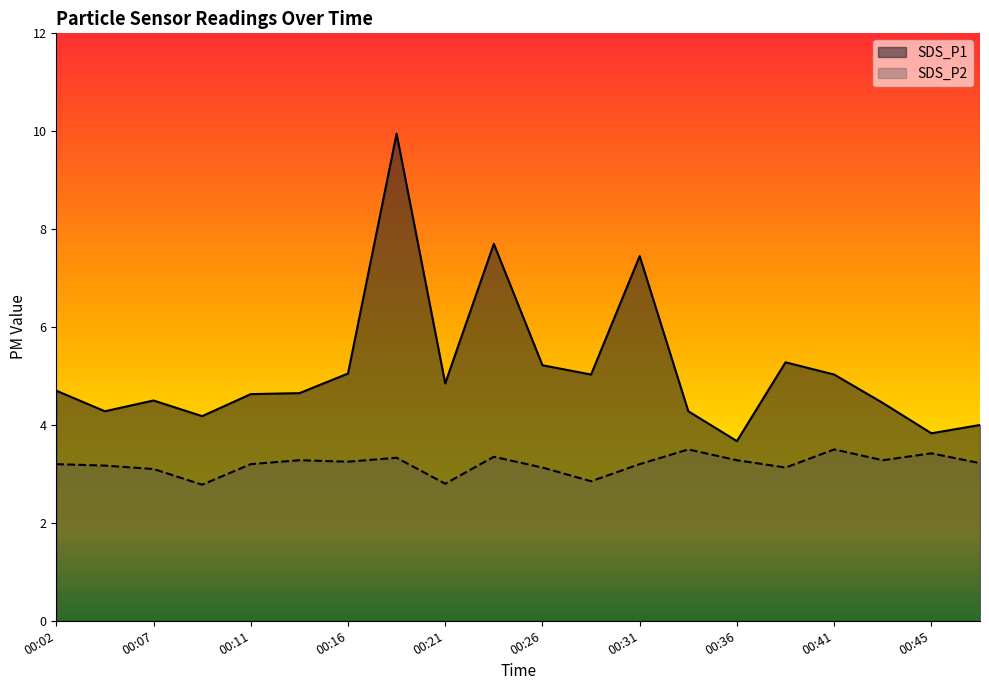

True or false: SDS_P1 and SDS_P2 intersect in this chart.

False